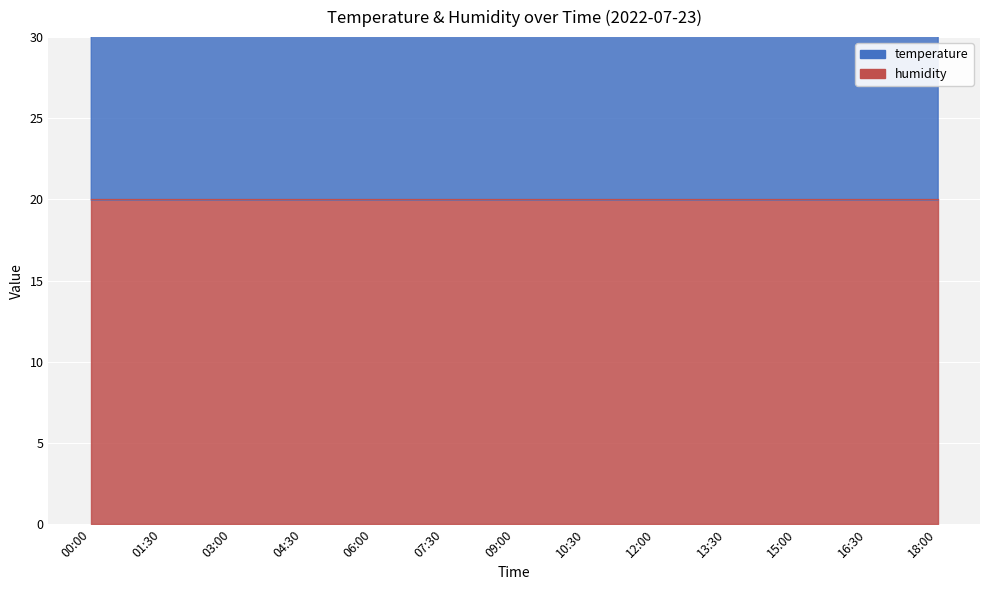

How many values exceed 39?

8